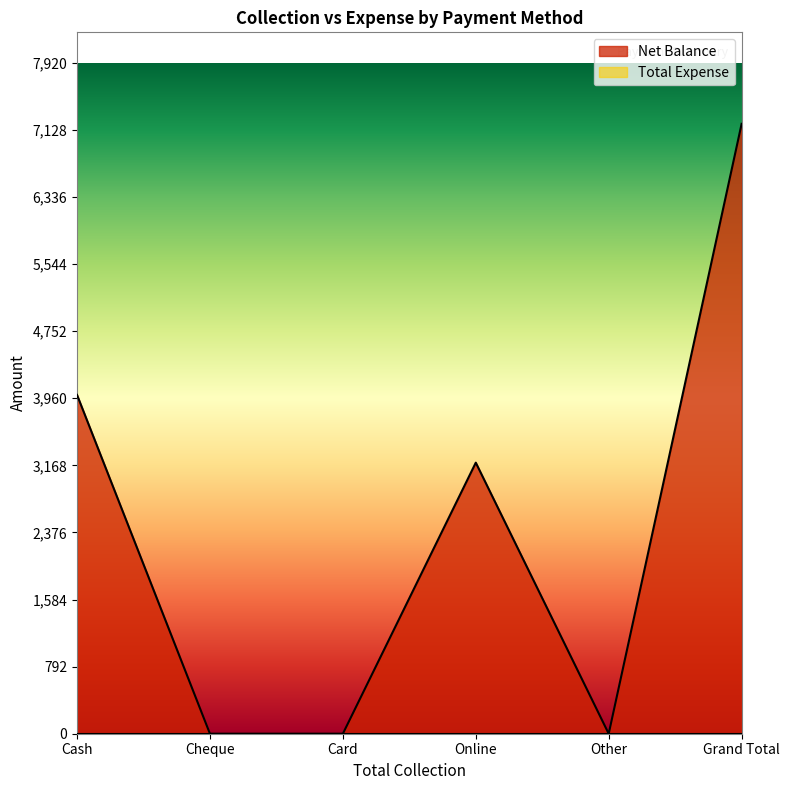

At which label does the data first exceed 3200?

Cash